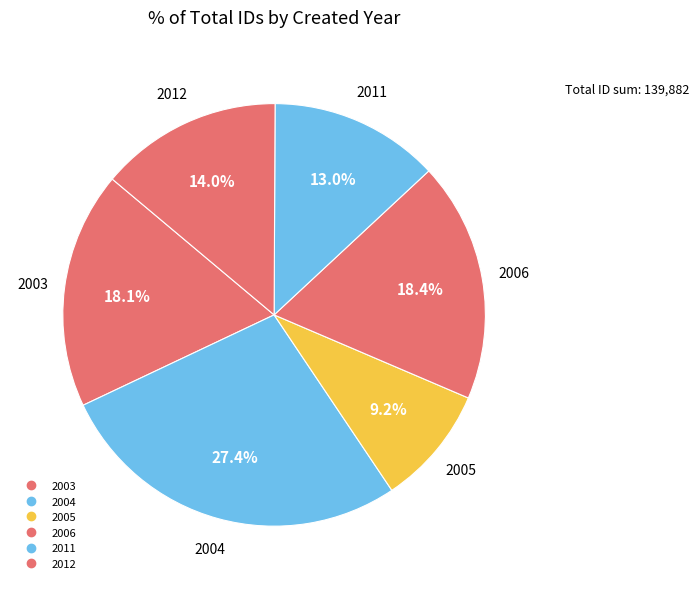

Count the number of slices in the pie.

6